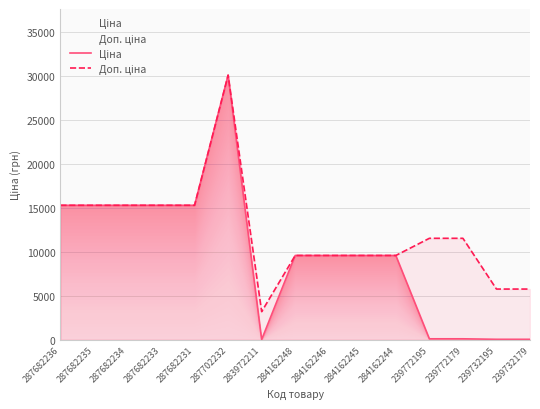

Between 287682235 and 284162248, which is larger?

287682235